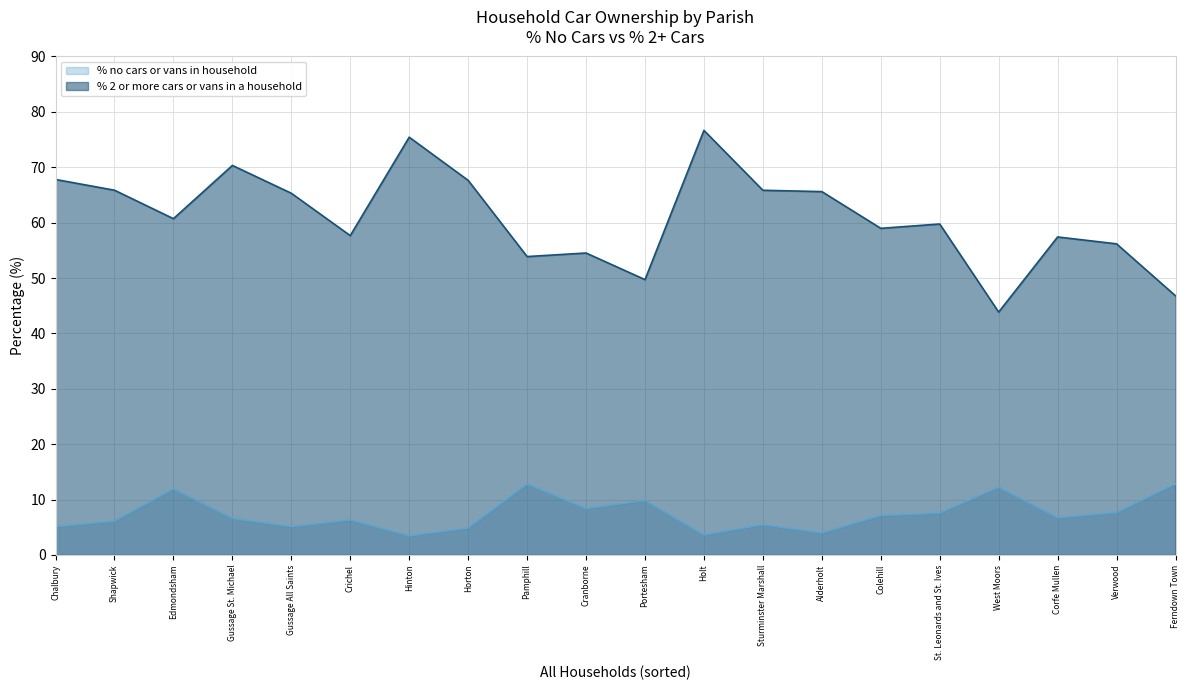

List the series in order of their overall mean, highest first.

% 2 or more cars or vans in a household, % no cars or vans in household